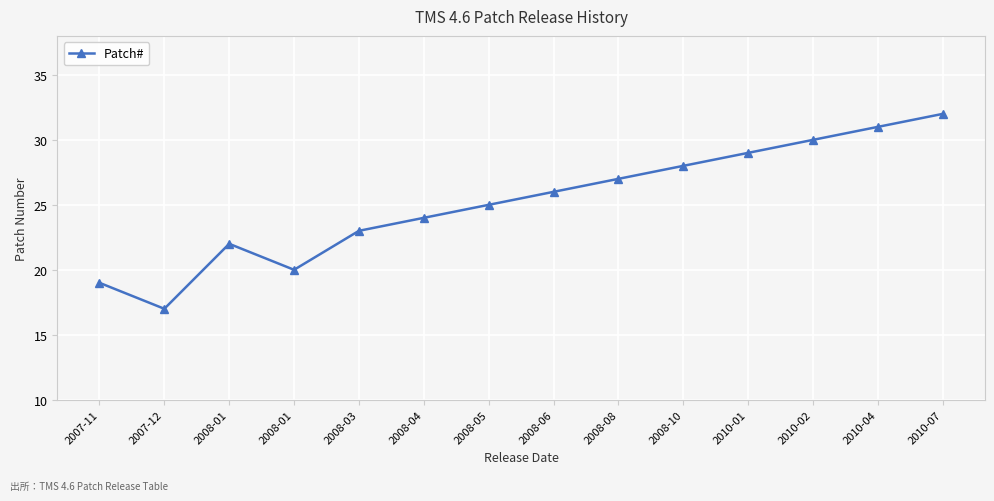

How many lines are shown in the chart?

1